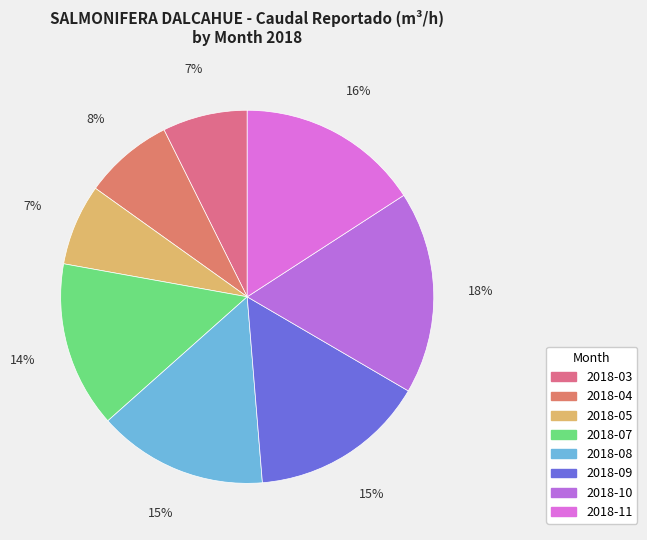

What is the change in value from 2018-07 to 2018-09?

+528